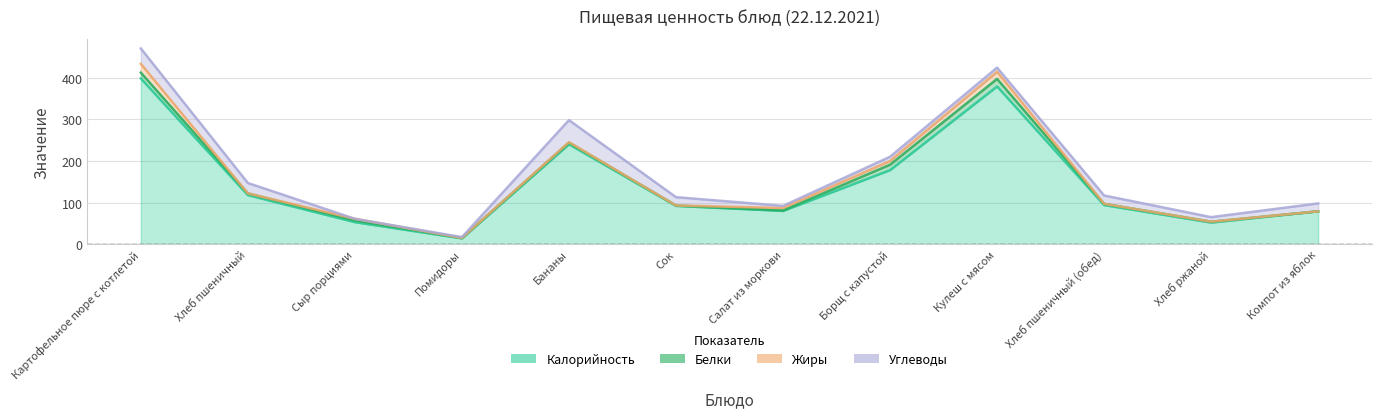

Which category has the lowest value in the Углеводы series?

Сыр порциями